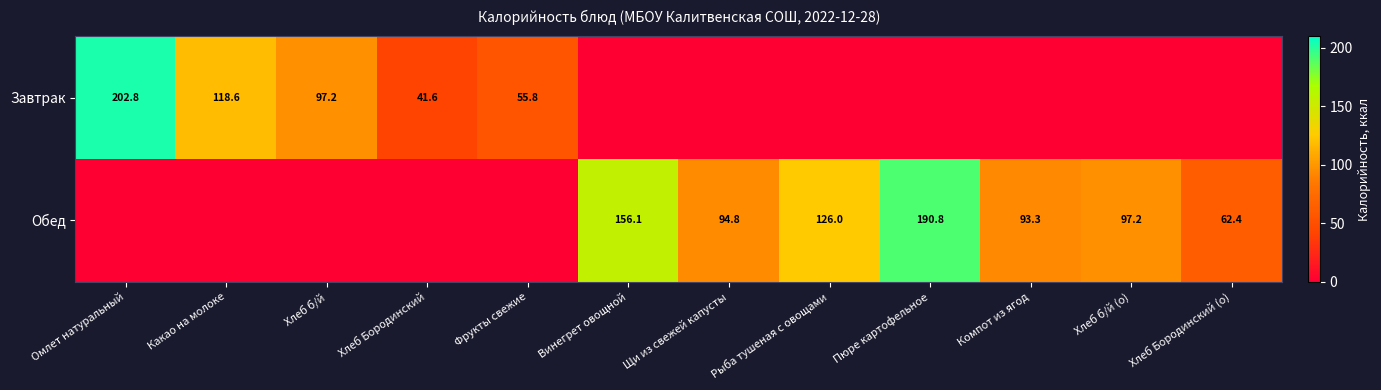

What is the total value across all series at Хлеб Бородинский (о)?

62.4